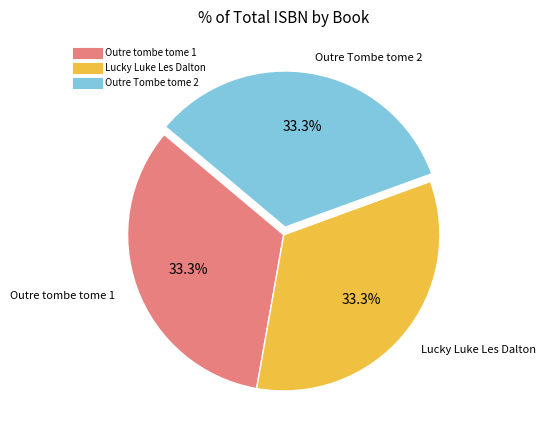

Approximately how many times larger is the value at Outre Tombe tome 2 compared to Outre tombe tome 1?

1.0